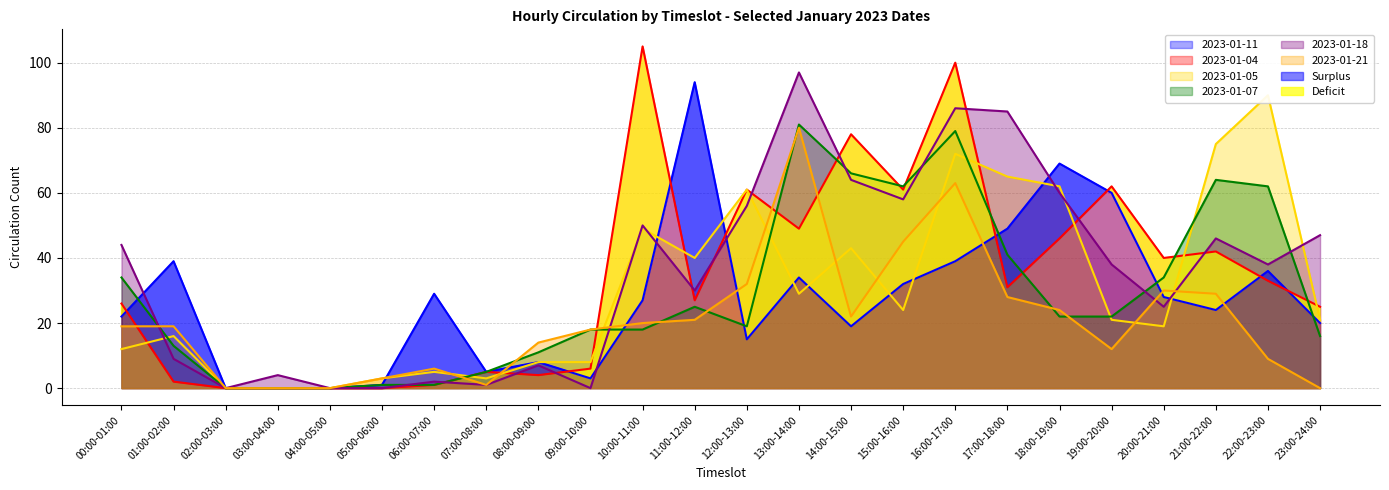

After their last crossing, which series has the higher values: 2023-01-05 or 2023-01-21?

2023-01-05